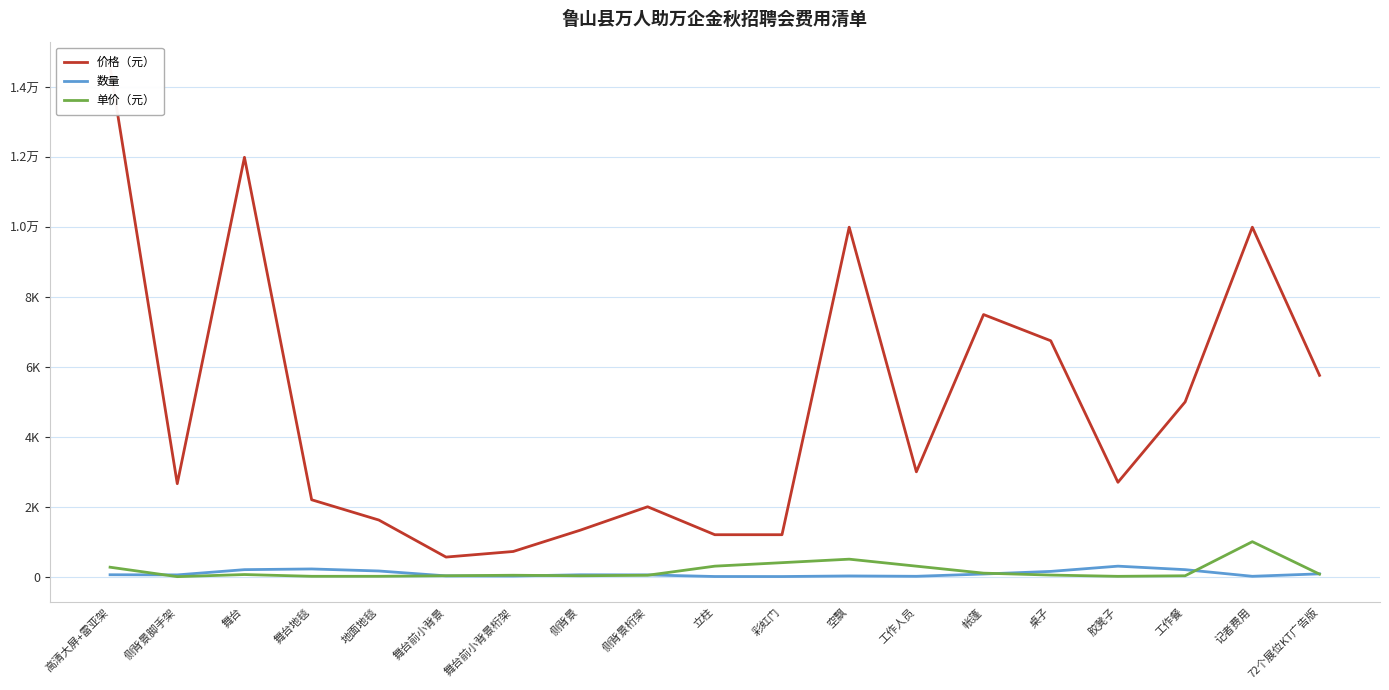

At which category does 价格（元） reach its first local valley?

侧背景脚手架